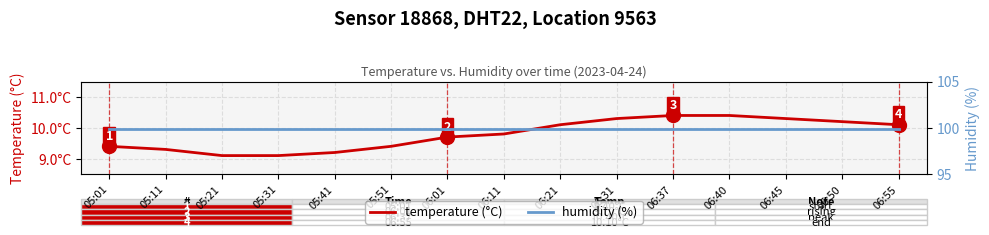

What are all the series names shown in the legend?

temperature (°C), humidity (%)